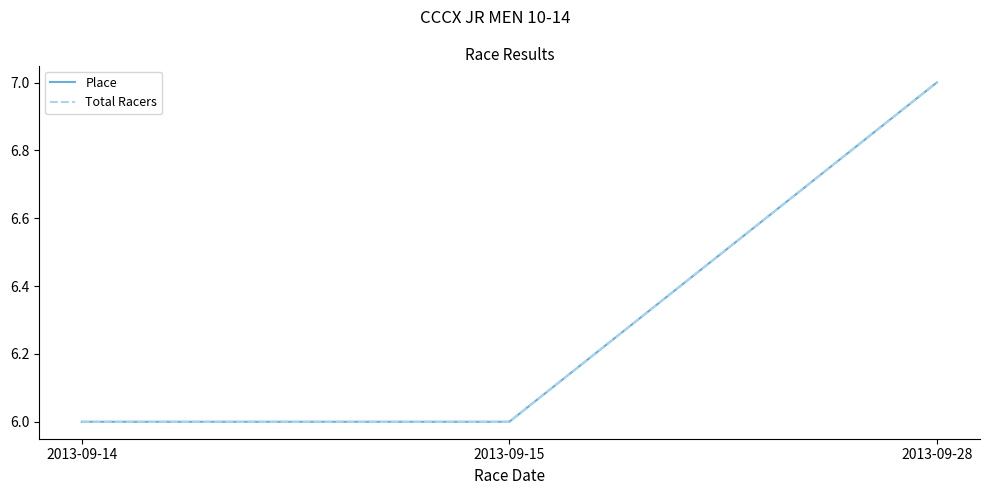

Does the chart have visible grid lines?

No